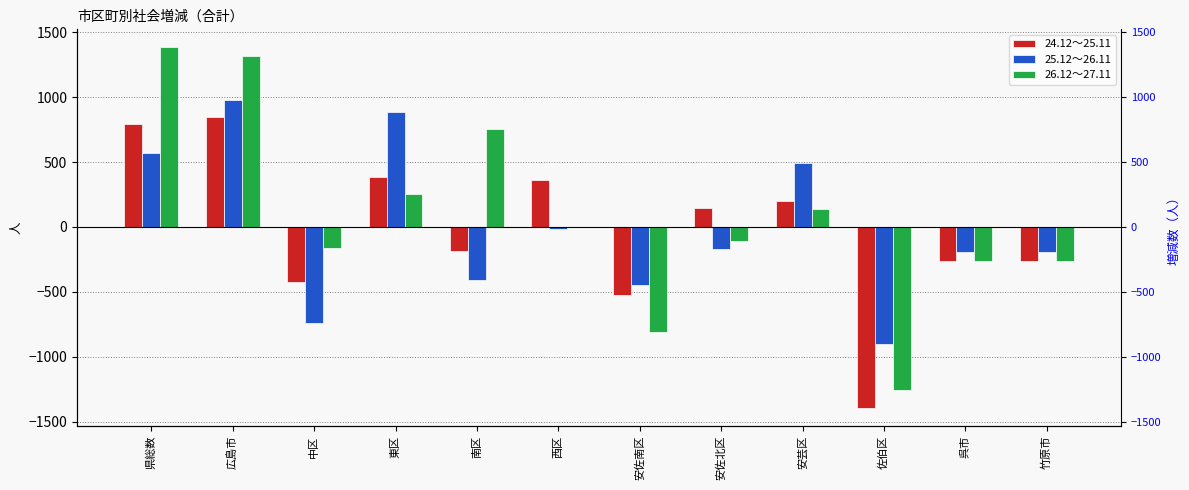

Is it true that 25.12～26.11 equals -739 at 中区?

True